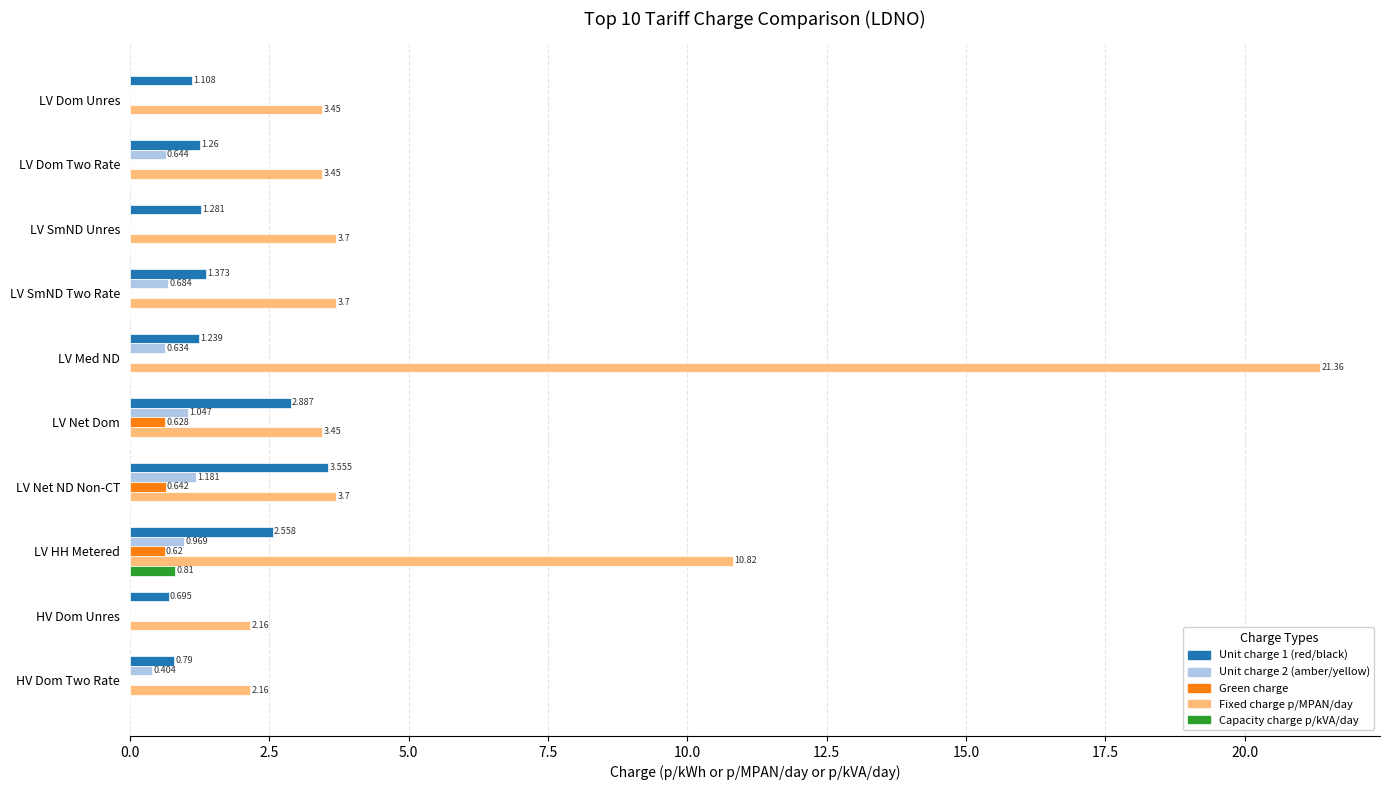

How many data points in Green charge are above 0?

3